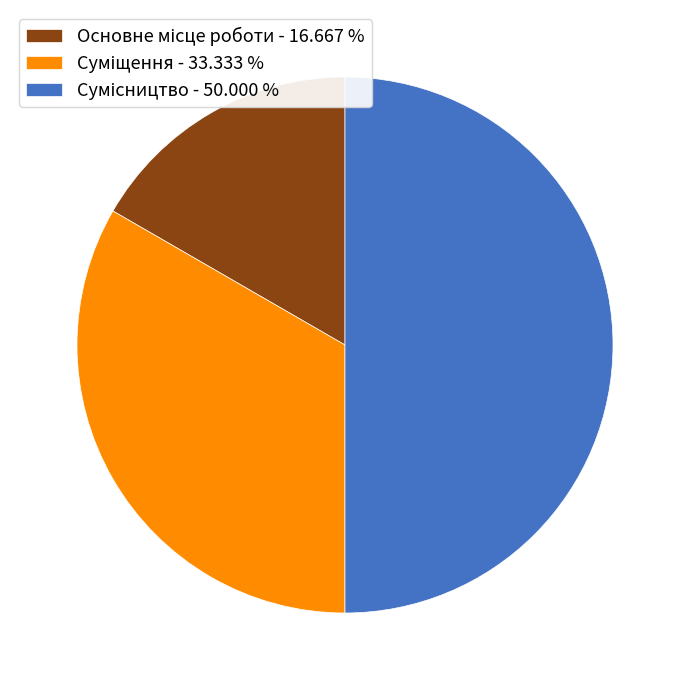

Which has a higher value, Суміщення or Основне місце роботи?

Суміщення